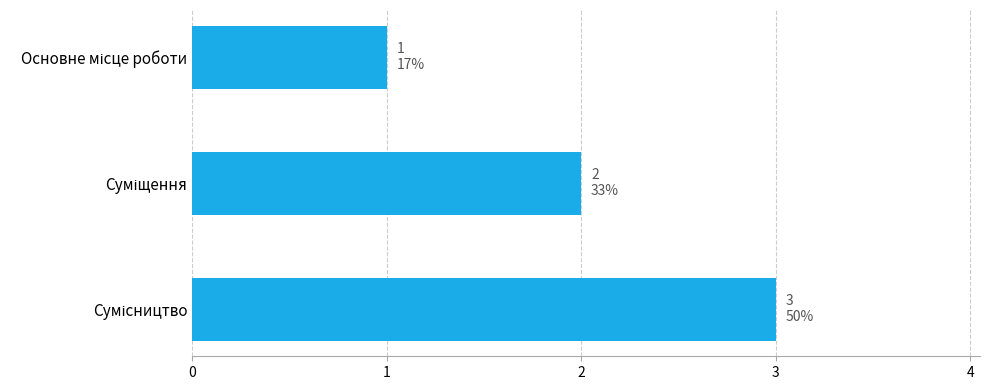

What is the maximum value shown in the chart?

3